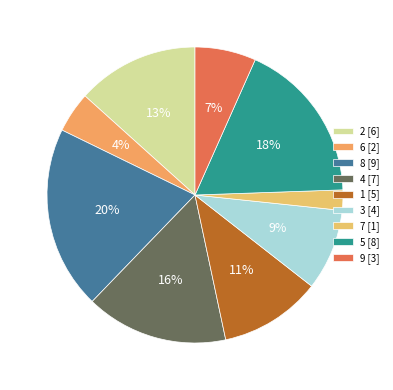

Between 8 and 6, which is larger?

8